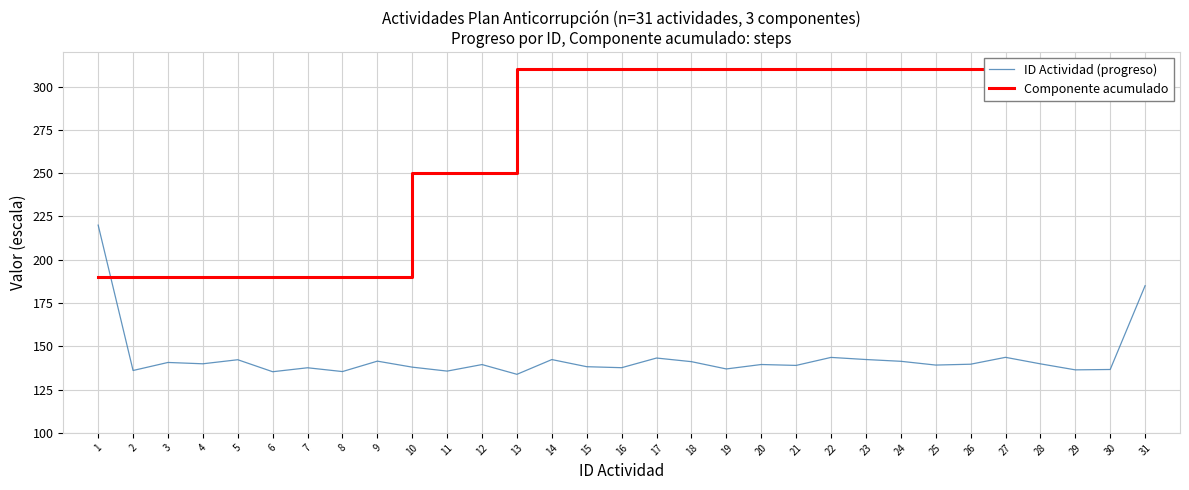

At which label does Componente acumulado reach its minimum?

1